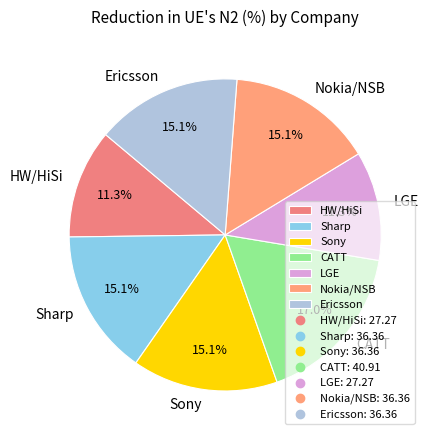

The CATT slice represents 10% of the pie. True or false?

False